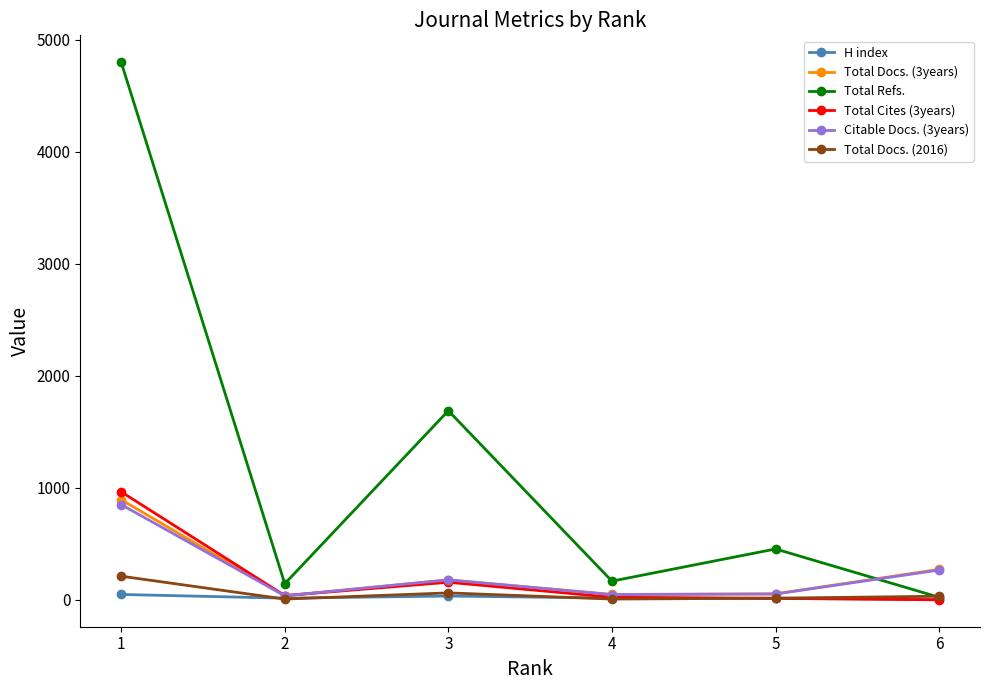

True or false: Citable Docs. (3years) has more than 1 points higher than both neighbors.

False